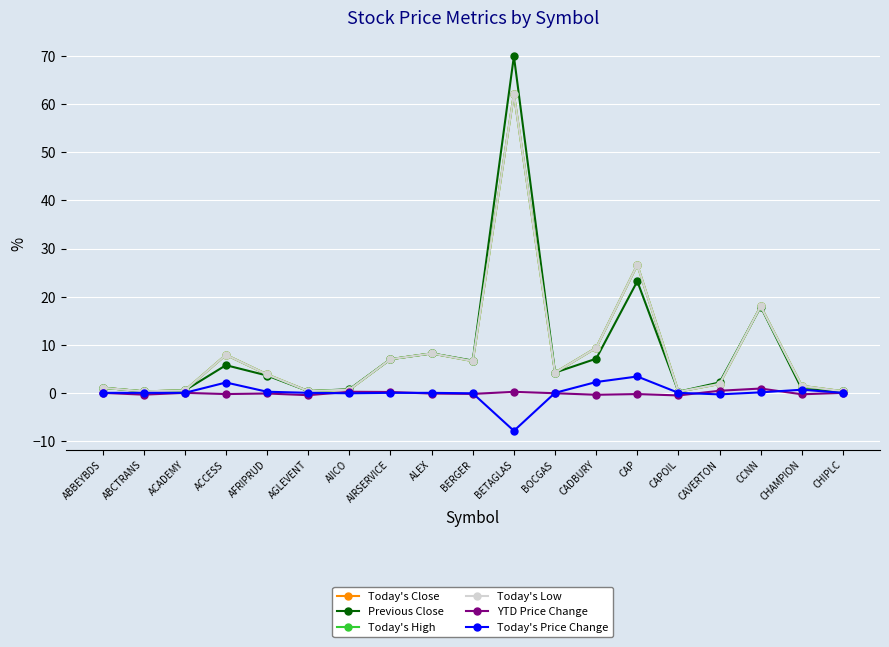

At which label is Today's Close closest to 31?

CAP